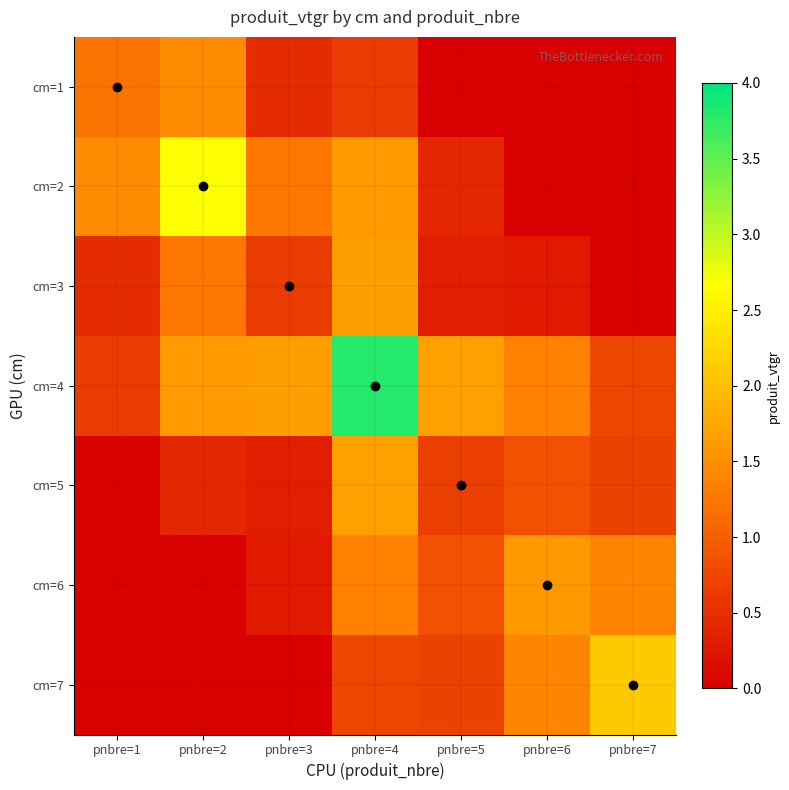

Rank the series at pnbre=5 from lowest to highest value.

cm=1, cm=3, cm=2, cm=5, cm=7, cm=6, cm=4